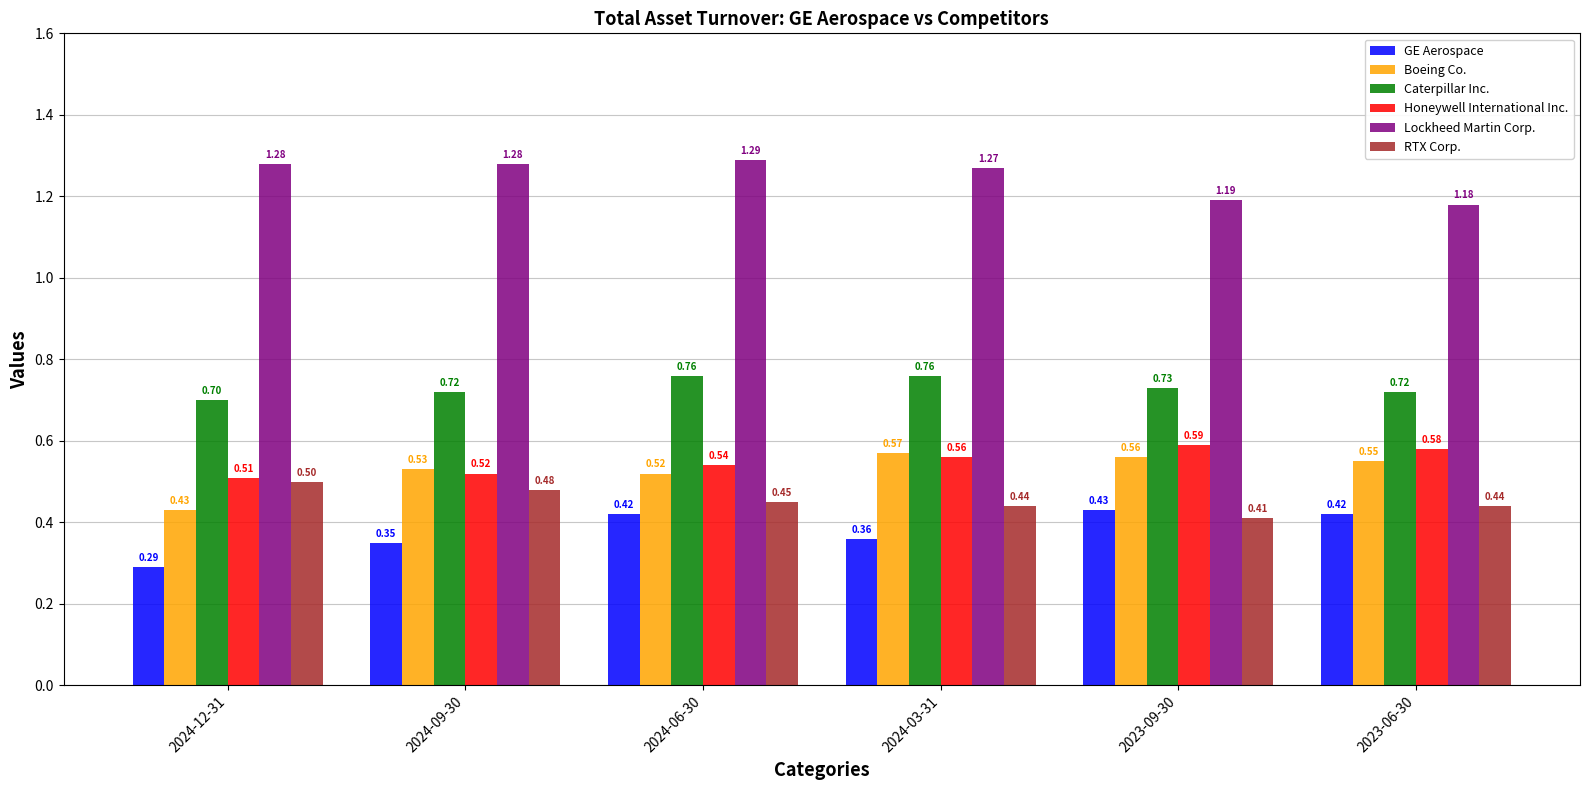

What is the sum of all RTX Corp. values?

2.7